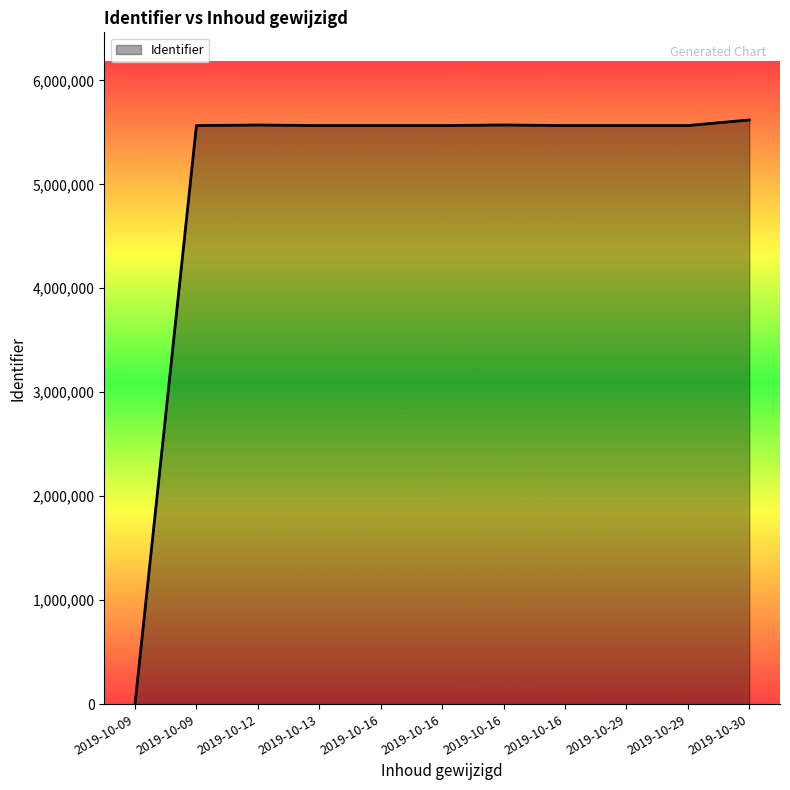

Which category has the highest value across all series?

2019-10-30